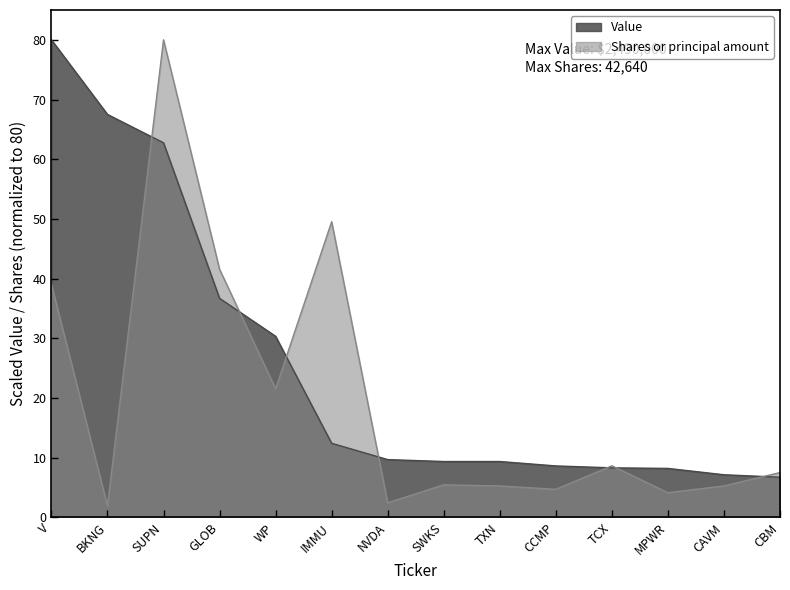

Reading left to right, list all the values displayed in this chart.

Value: 80.0	67.5	62.7	36.7	30.3	12.4	9.7	9.3	9.3	8.6	8.3	8.2	7.1	6.7
Shares or principal amount: 39.1	1.9	80.0	41.6	21.5	49.5	2.4	5.4	5.3	4.7	8.6	4.1	5.3	7.5